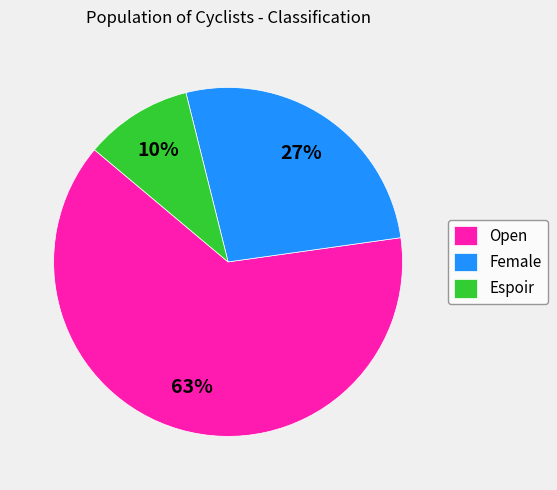

What is the smallest slice in the pie chart?

Espoir